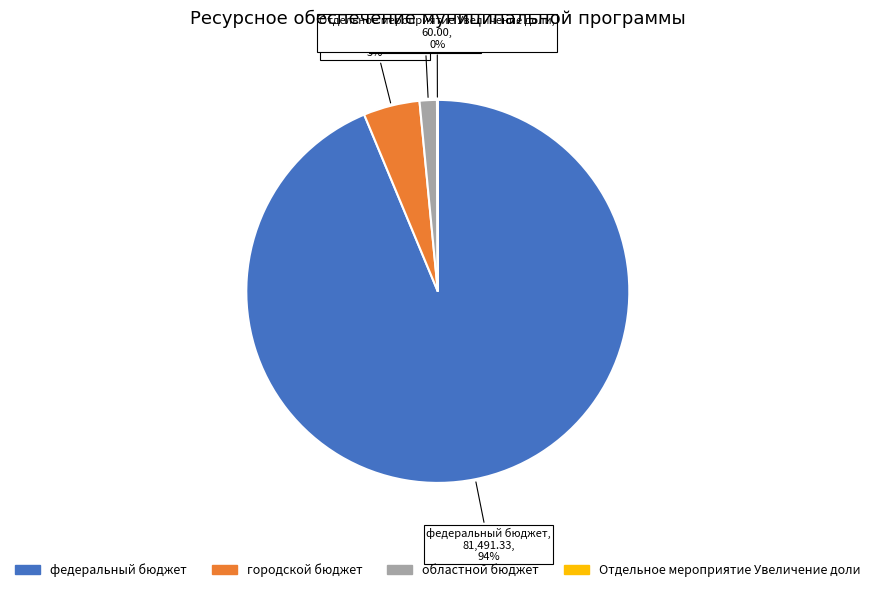

Does any single category account for the majority?

Yes